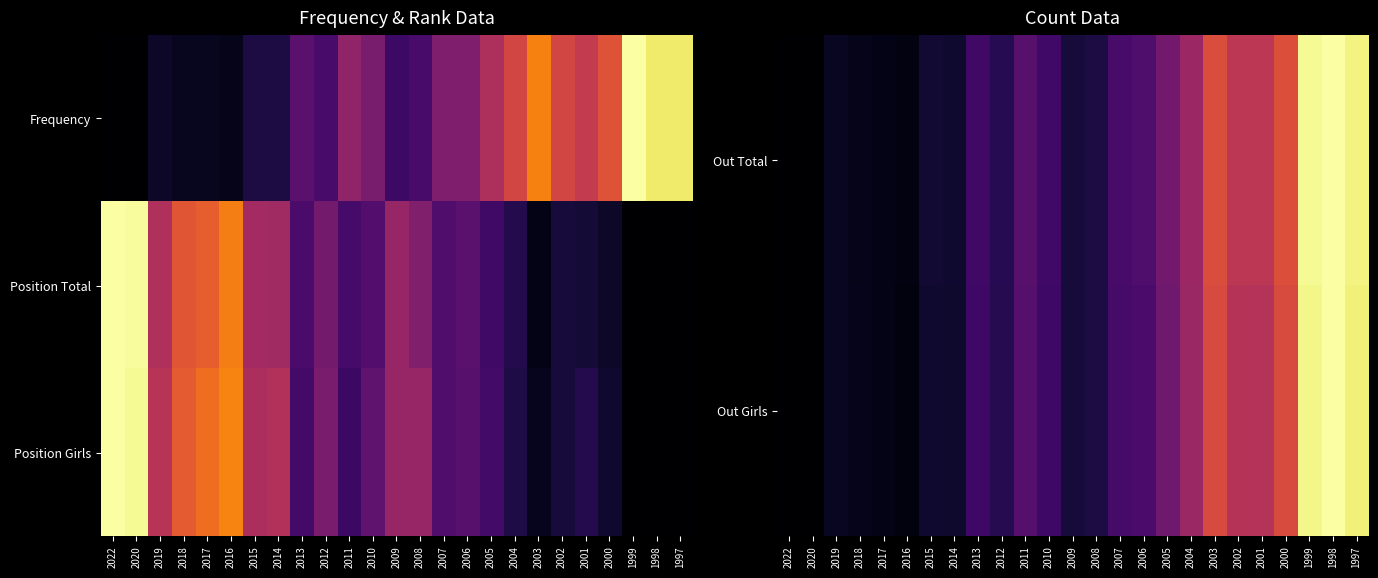

The Out Total series shows 0.0 at 2016. True or false?

True